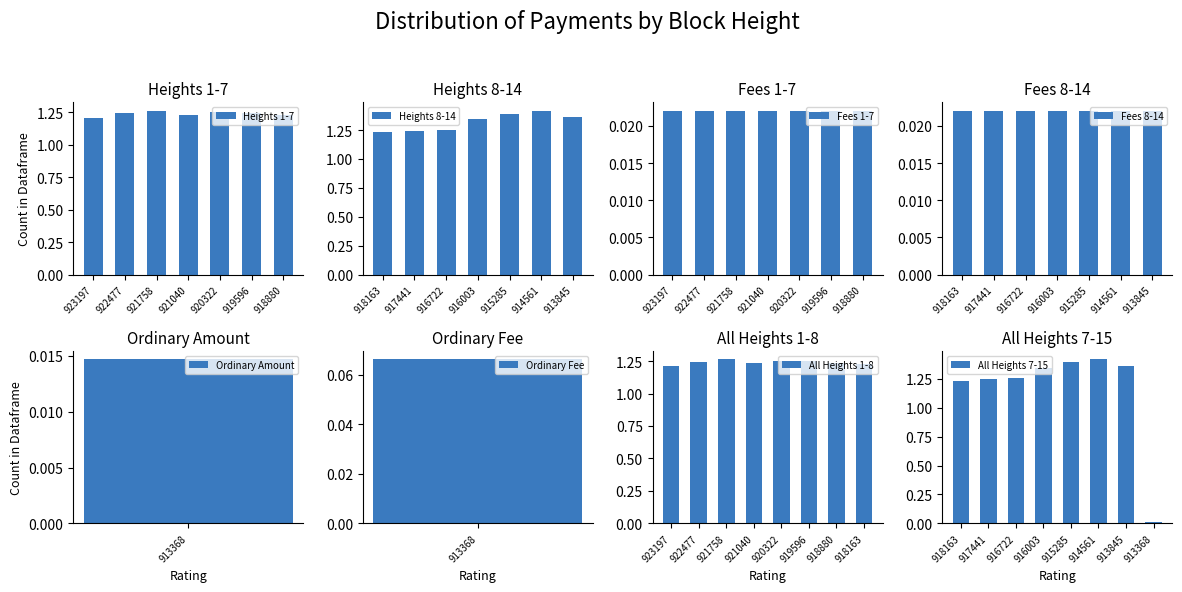

At which category is the sum across all series the highest?

914561